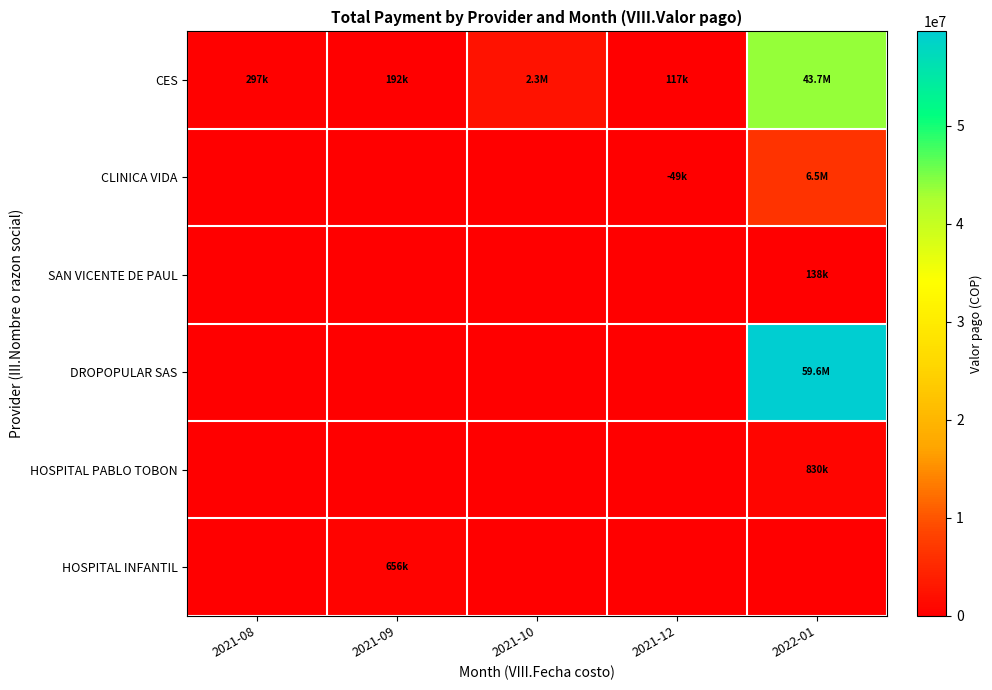

At which category is the sum across all series the highest?

2022-01